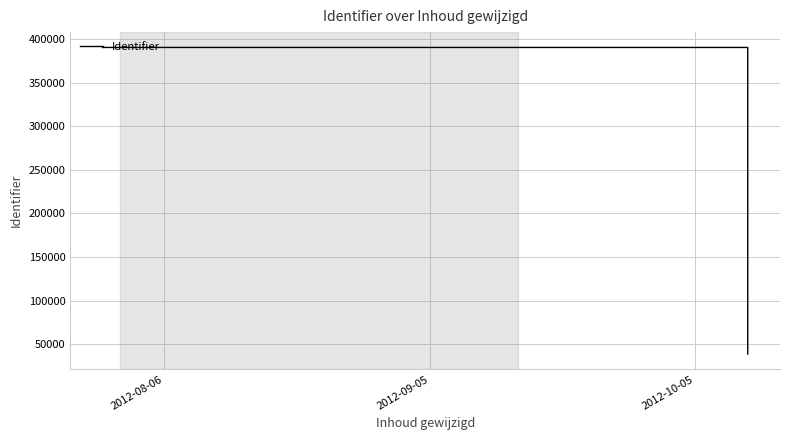

The value at 2012-09-05 is 390335. True or false?

True